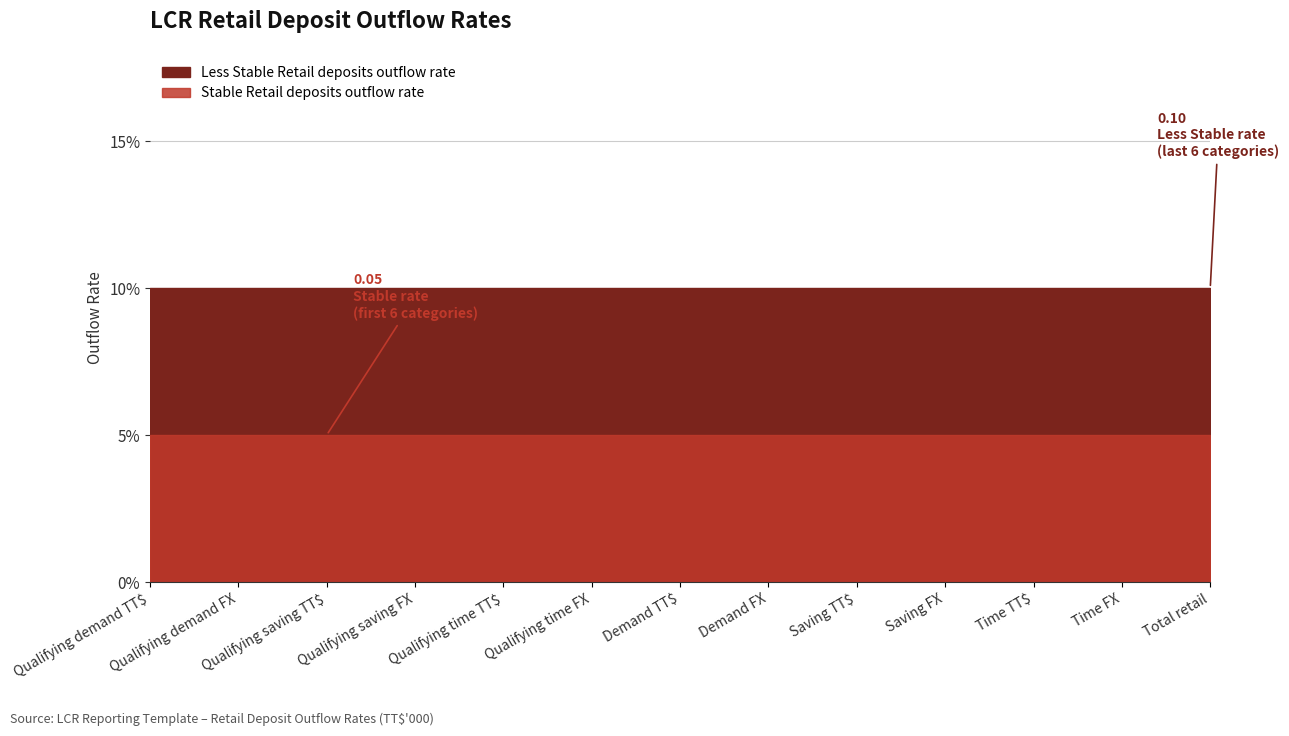

True or false: Stable Retail deposits outflow rate has more than 1 interior local peaks.

False